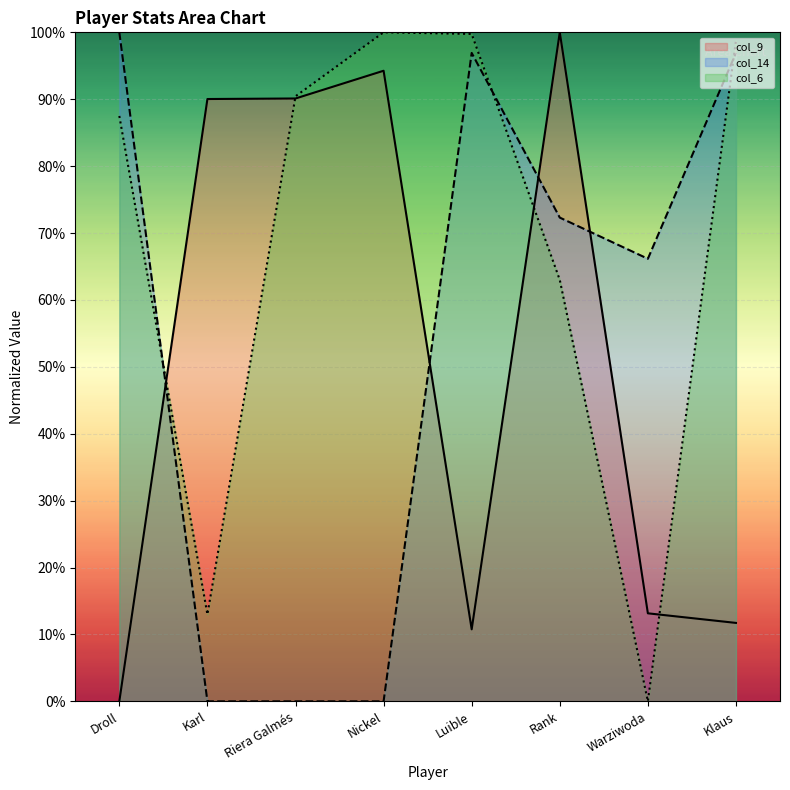

How many data points in col_14 are above 72?

4